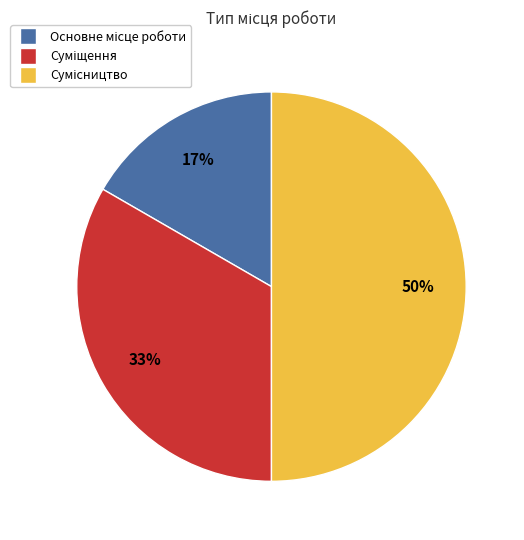

To the nearest percent, what is the average slice percentage?

33%